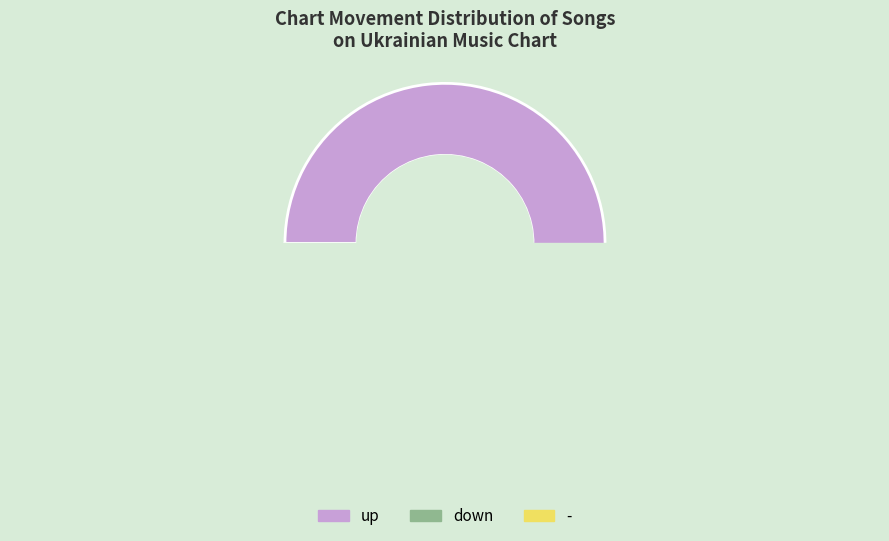

Combined, do - and up account for over 50%?

Yes